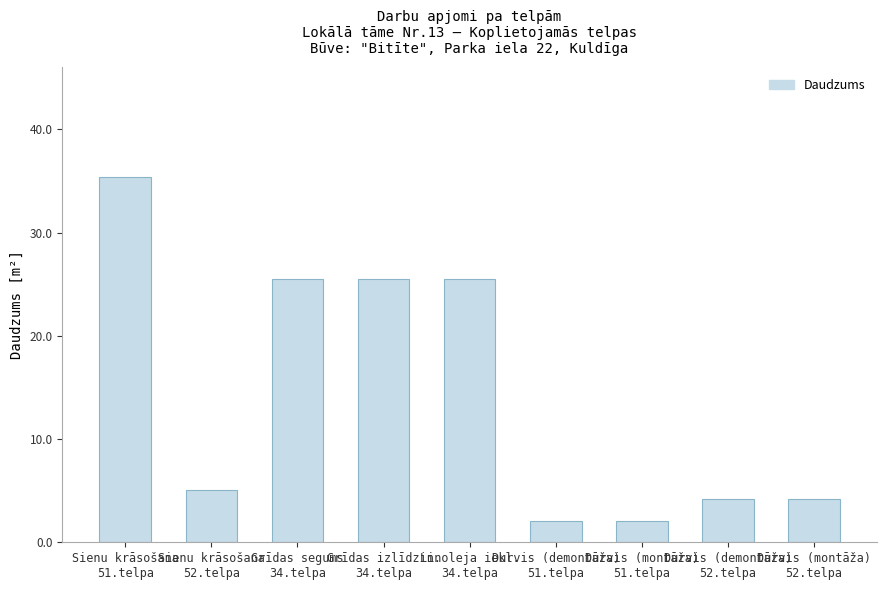

Reading left to right, list all the values displayed in this chart.

35.4	5.1	25.5	25.5	25.5	2.1	2.1	4.2	4.2